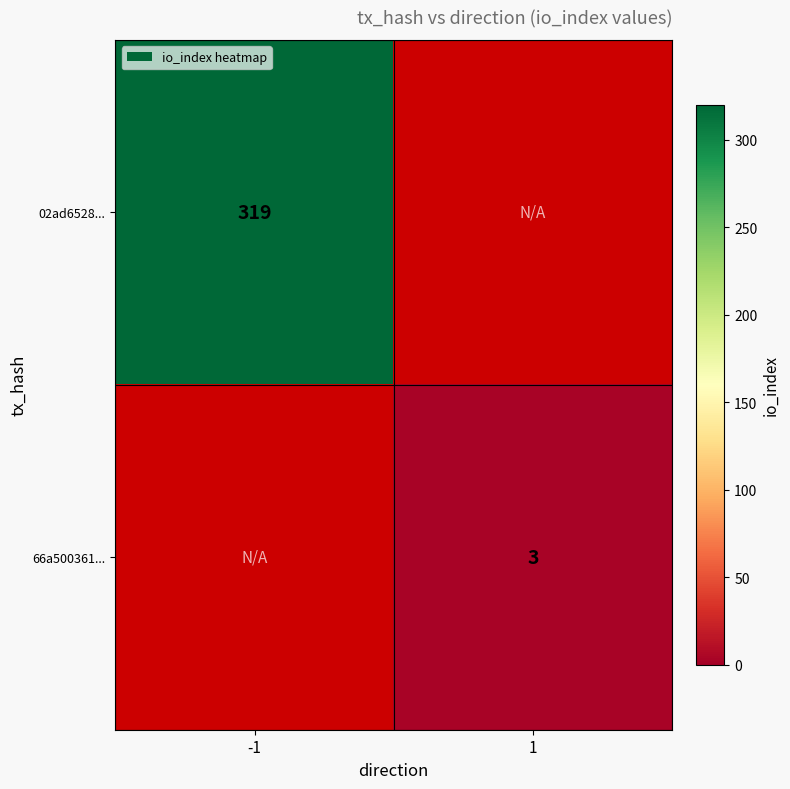

What is the minimum value shown in the chart?

3.0